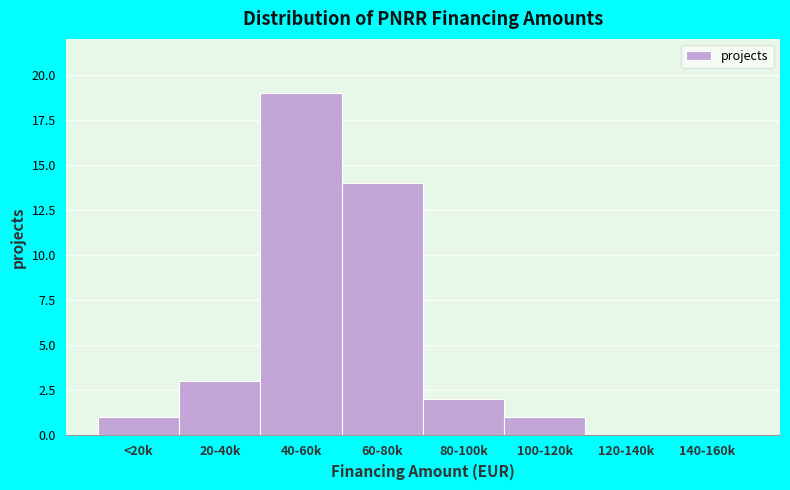

Reading left to right, what are all the values shown in this chart?

<20k=1	20-40k=3	40-60k=19	60-80k=14	80-100k=2	100-120k=1	120-140k=0	140-160k=0